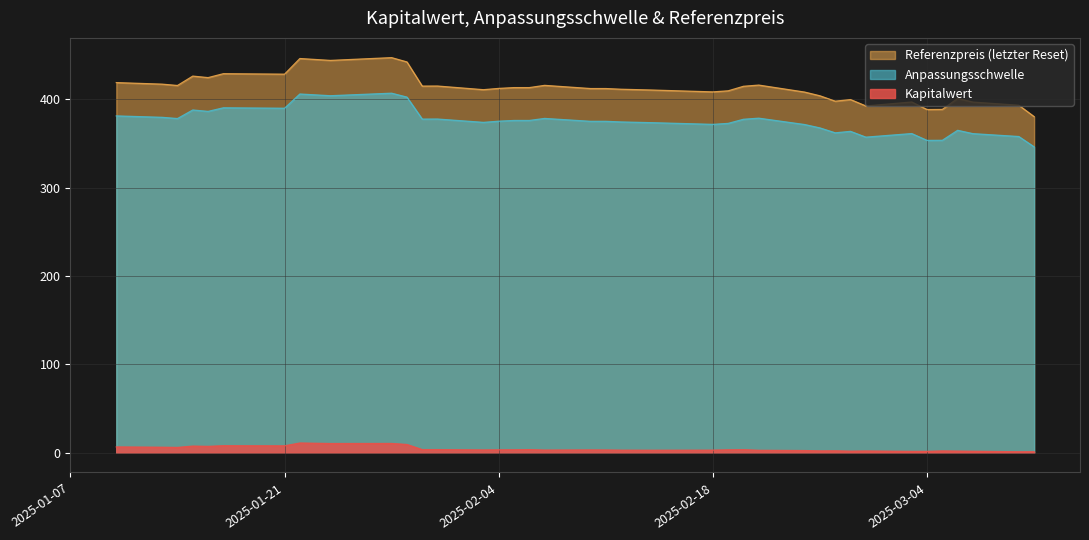

True or false: Anpassungsschwelle and Referenzpreis cross at least once.

False